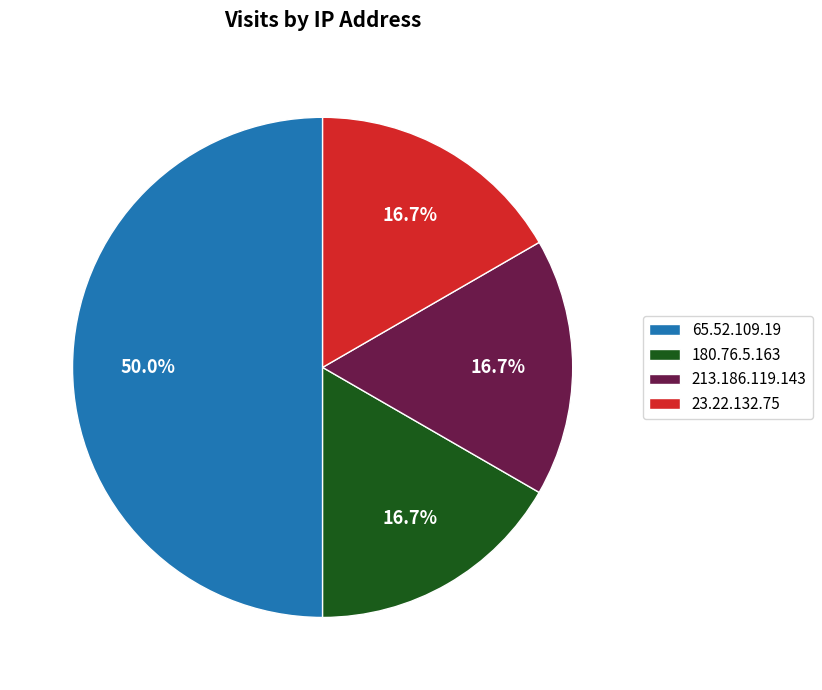

How many segments does this pie chart have?

4